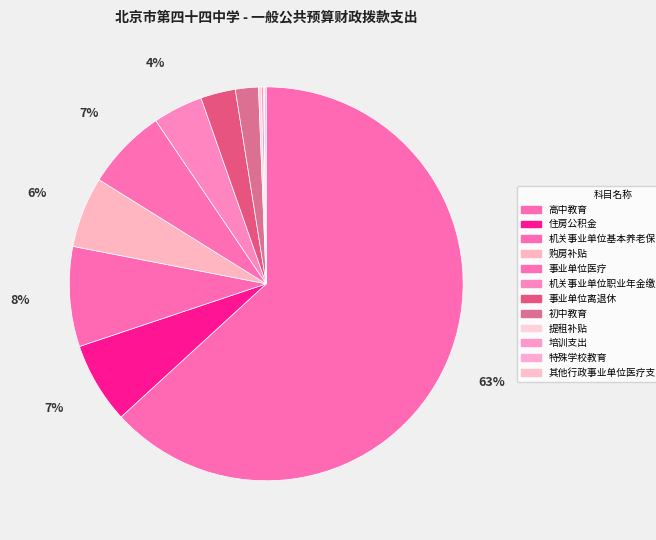

To the nearest percent, what is the average slice percentage?

8%